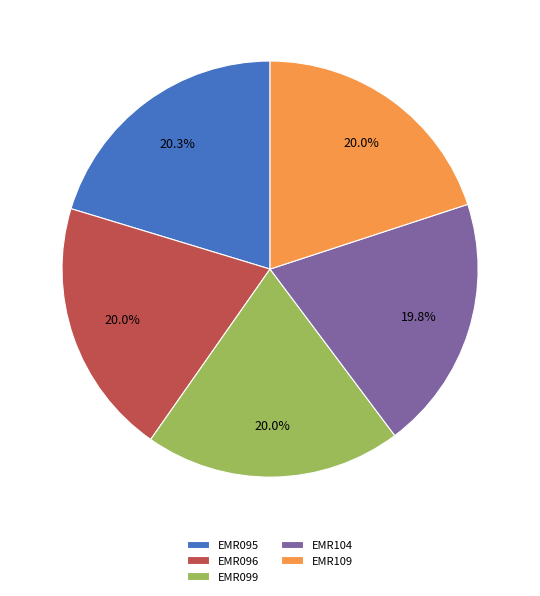

What is the ratio of the value at EMR109 to the value at EMR096?

1.0